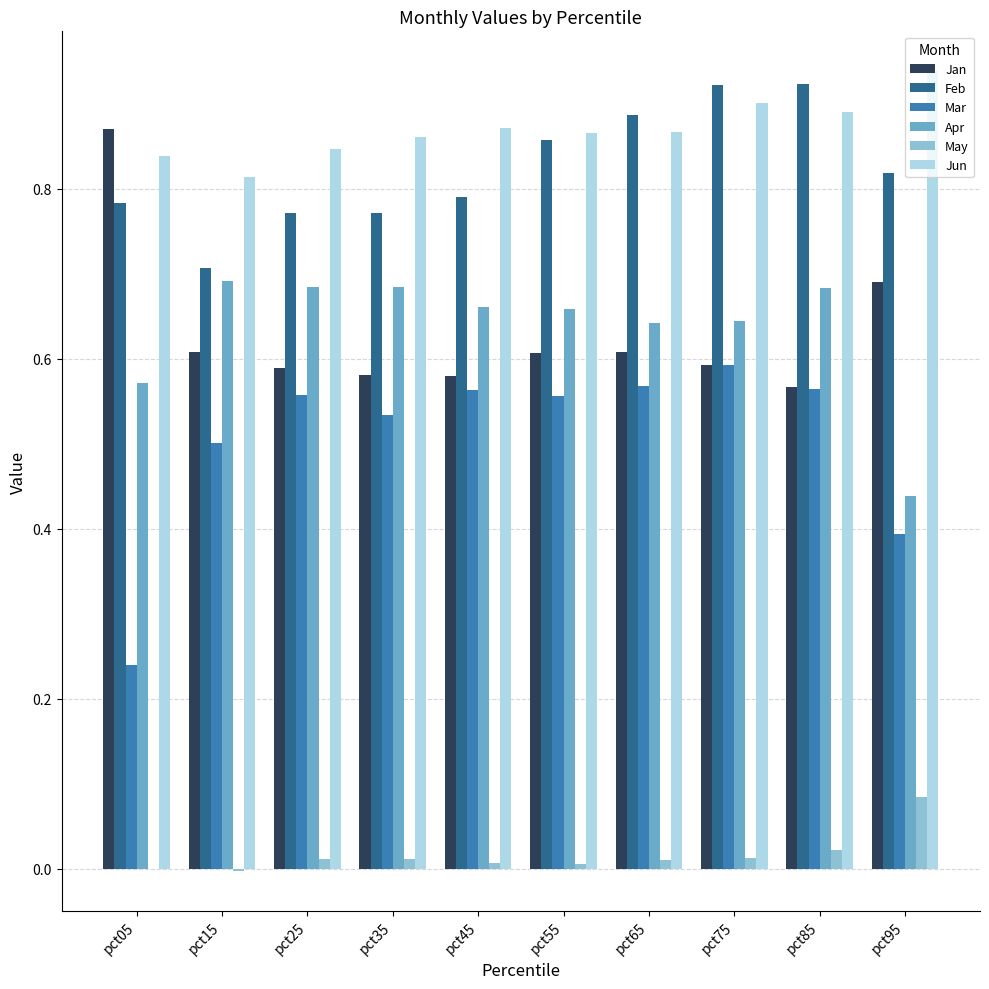

What is the sum of the Feb values at pct55 and pct35?

1.6